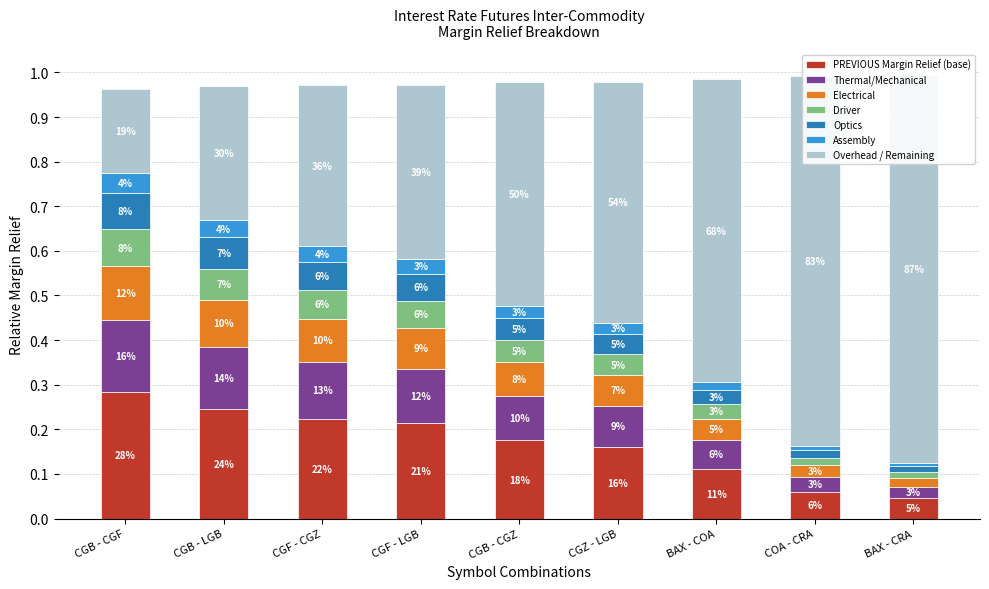

What is the label of the 7th bar from the left?

BAX - COA